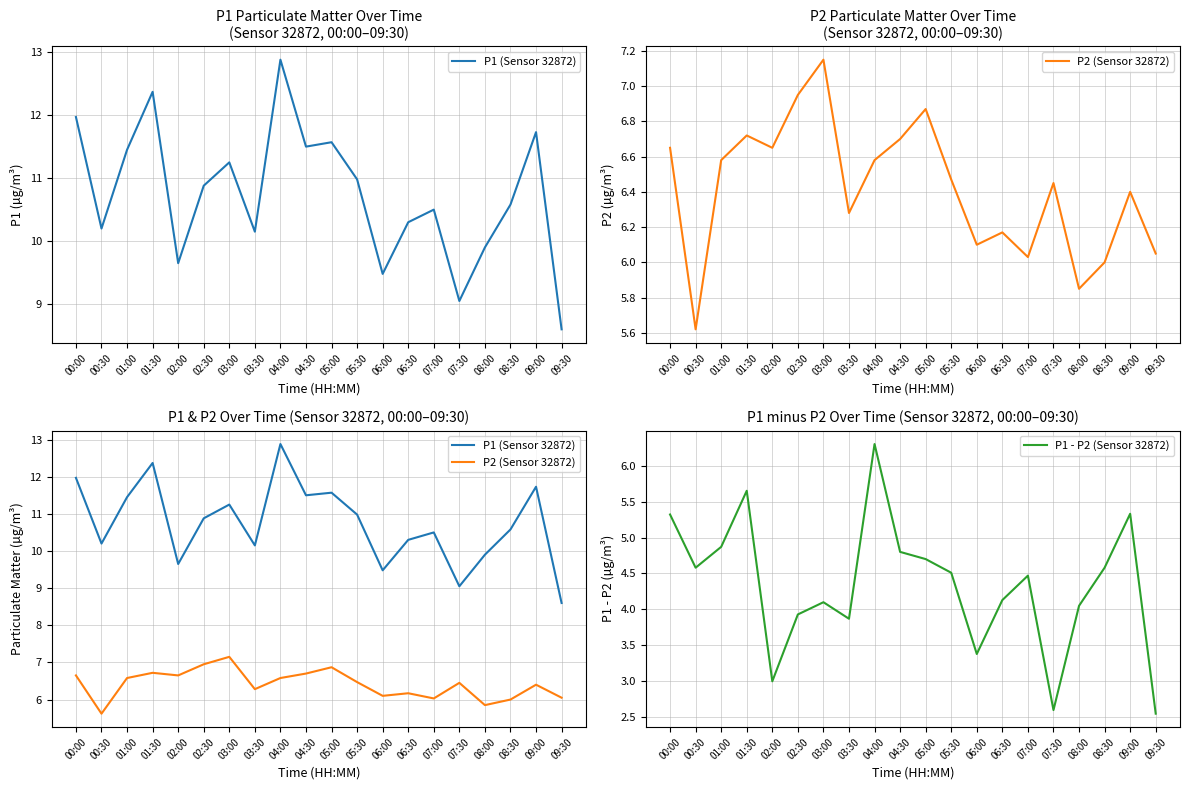

List the series in order of their peak value, highest first.

P1 (Sensor 32872), P2 (Sensor 32872), P1 - P2 (Sensor 32872)